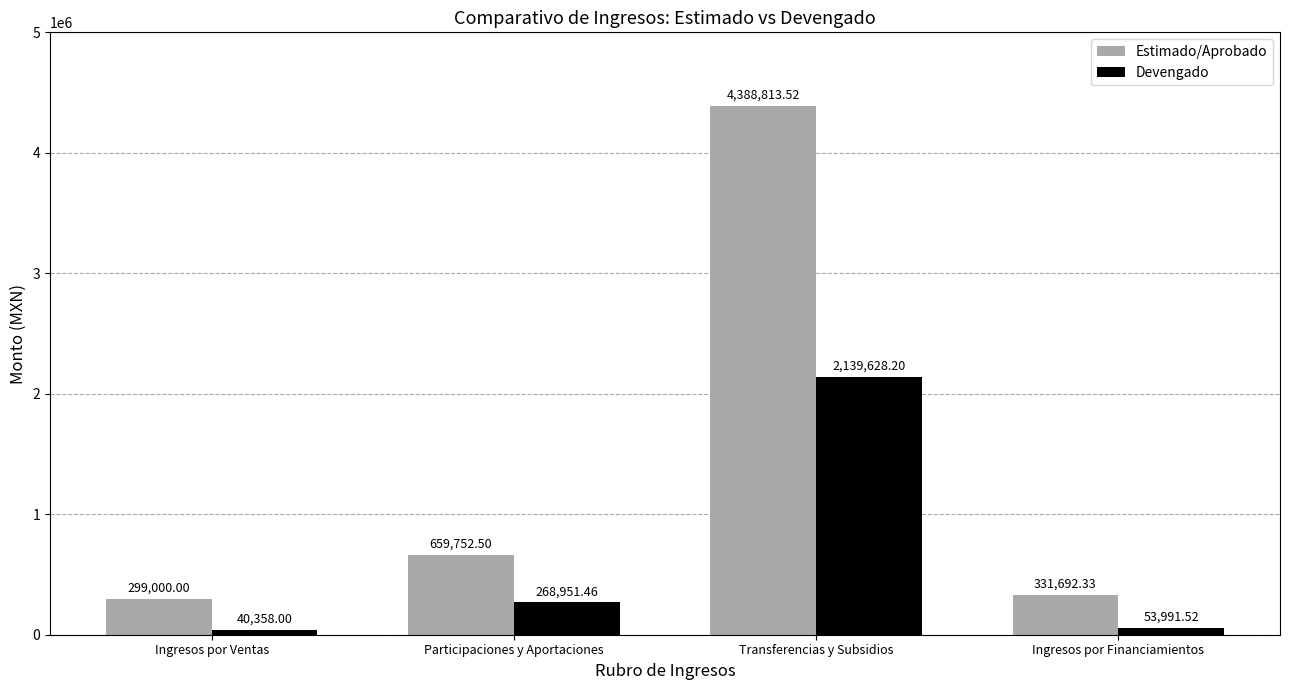

What is the sum of all Devengado values?

2502929.2